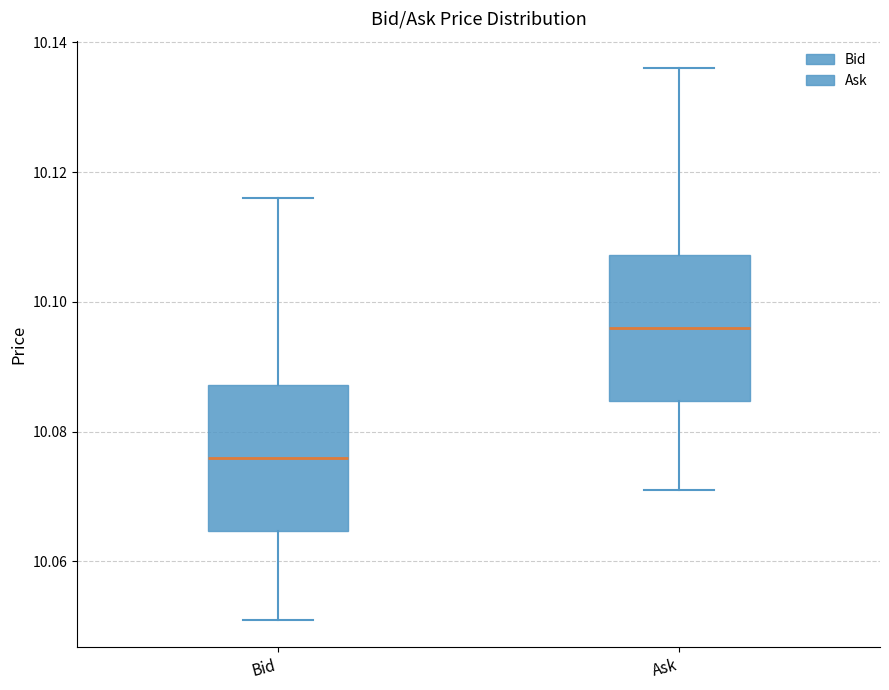

Reading left to right, read every box against the y-axis: the position of its median line, the range the box covers, and the ends of its whiskers. The values are not printed on the chart, so give them approximately, as read against the axis.

Bid: median 10.076, box 10.064 to 10.088, whiskers 10.052 to 10.116
Ask: median 10.096, box 10.084 to 10.108, whiskers 10.072 to 10.136